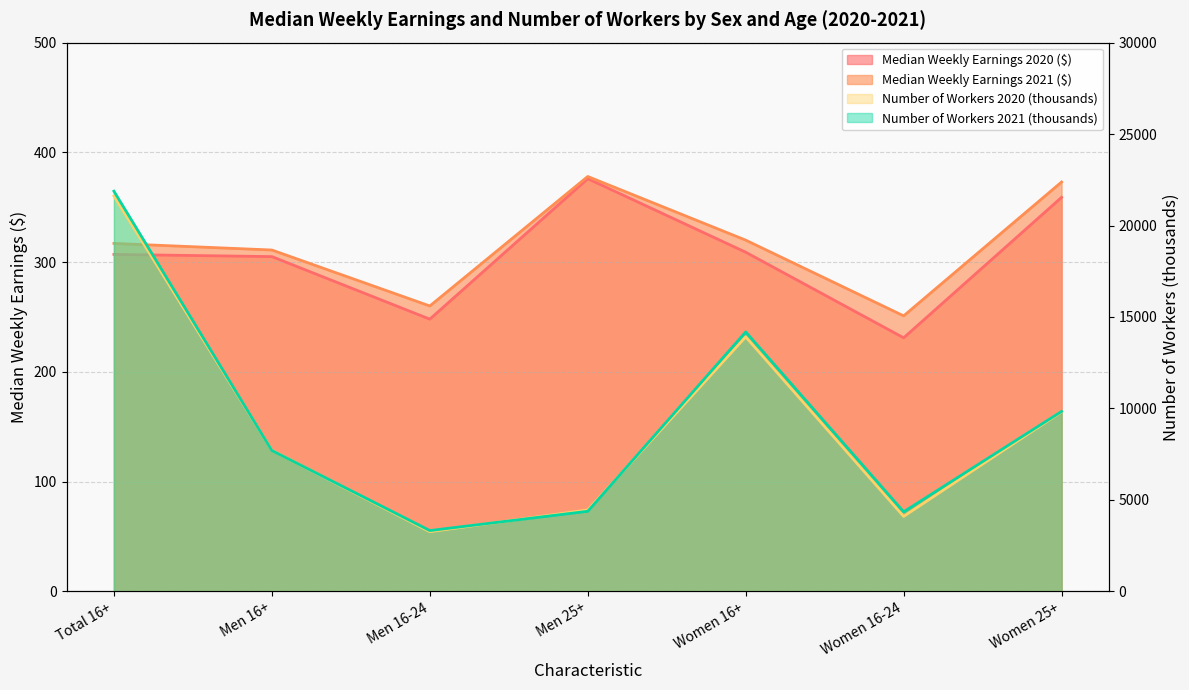

What are all the series names shown in the legend?

Number of Workers 2020 (thousands), Number of Workers 2021 (thousands), Median Weekly Earnings 2020 ($), Median Weekly Earnings 2021 ($)